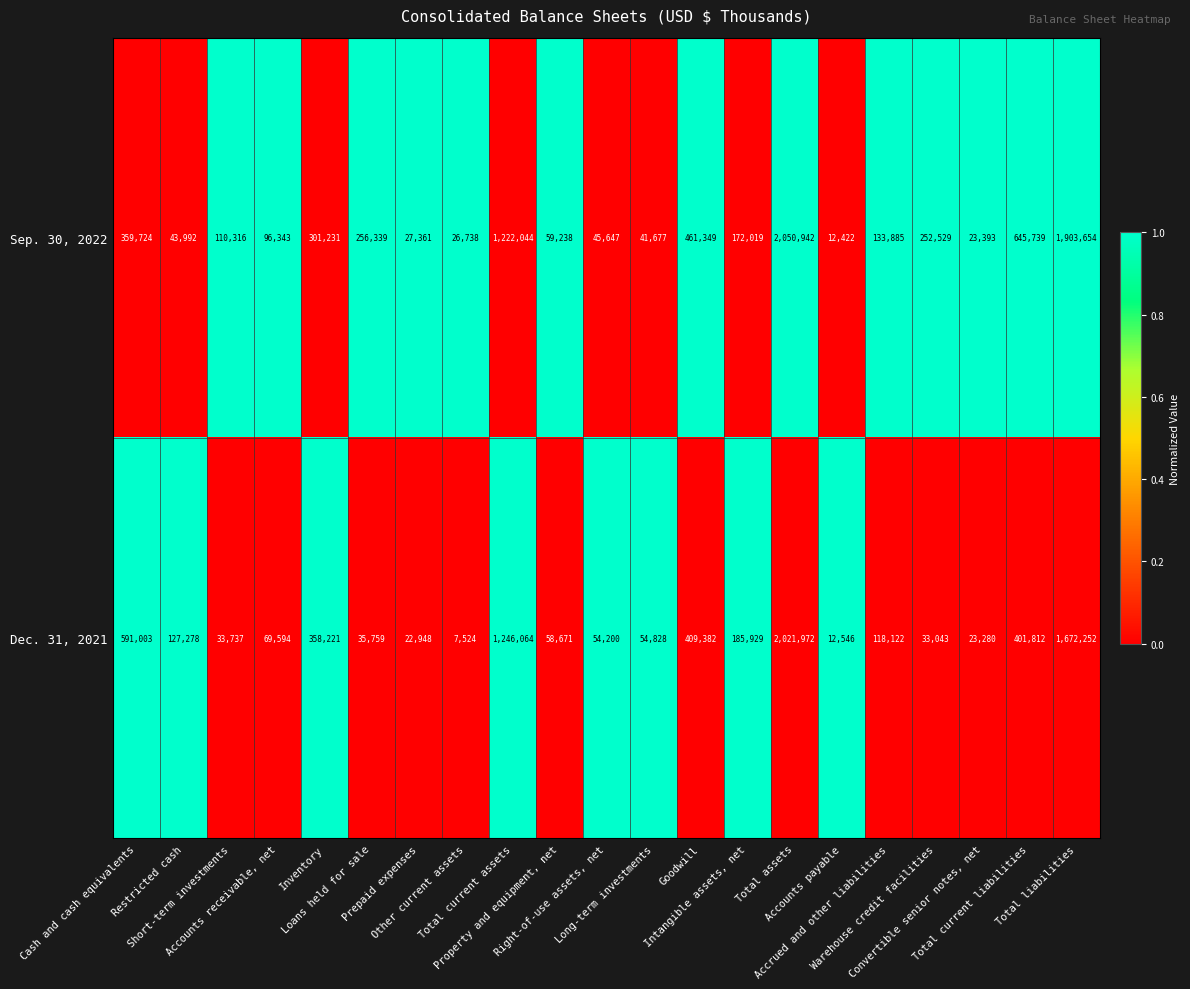

Which series has the largest total across all categories?

Sep. 30, 2022